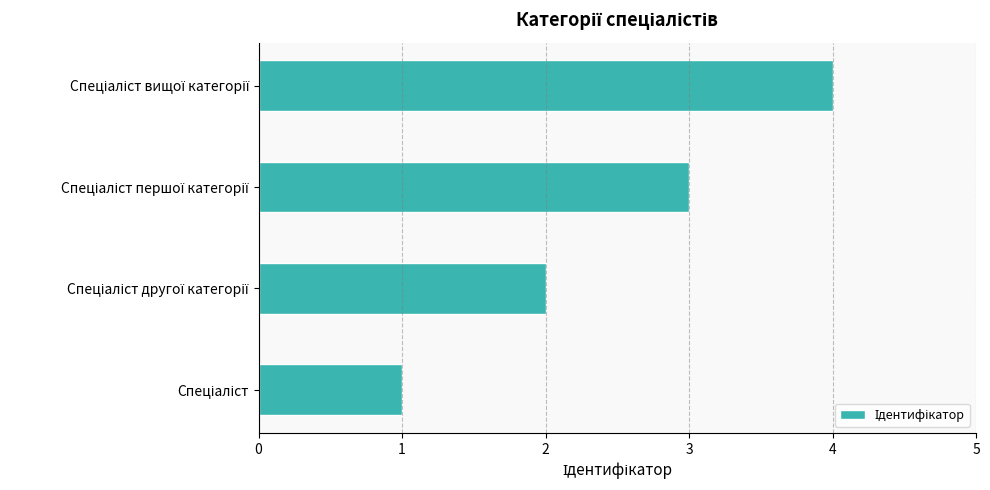

What is the greatest value displayed?

4